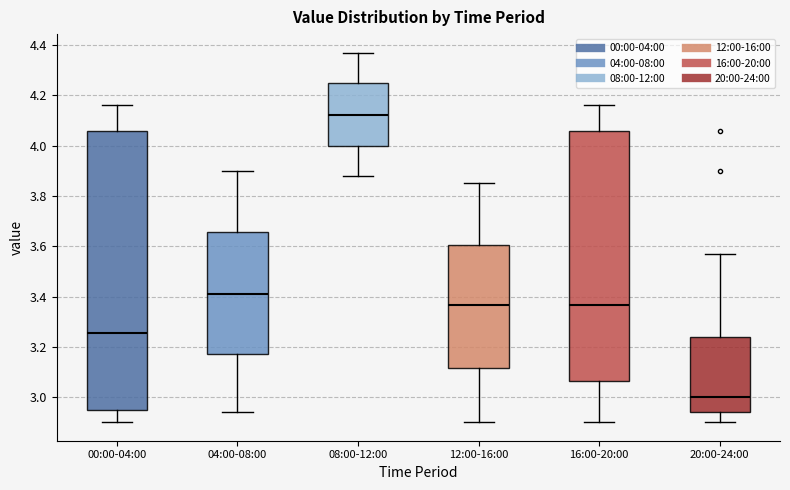

Where is the lower edge of the box for 12:00-16:00 on the y-axis? The values are not printed on the chart, so give them approximately, as read against the axis.

3.12